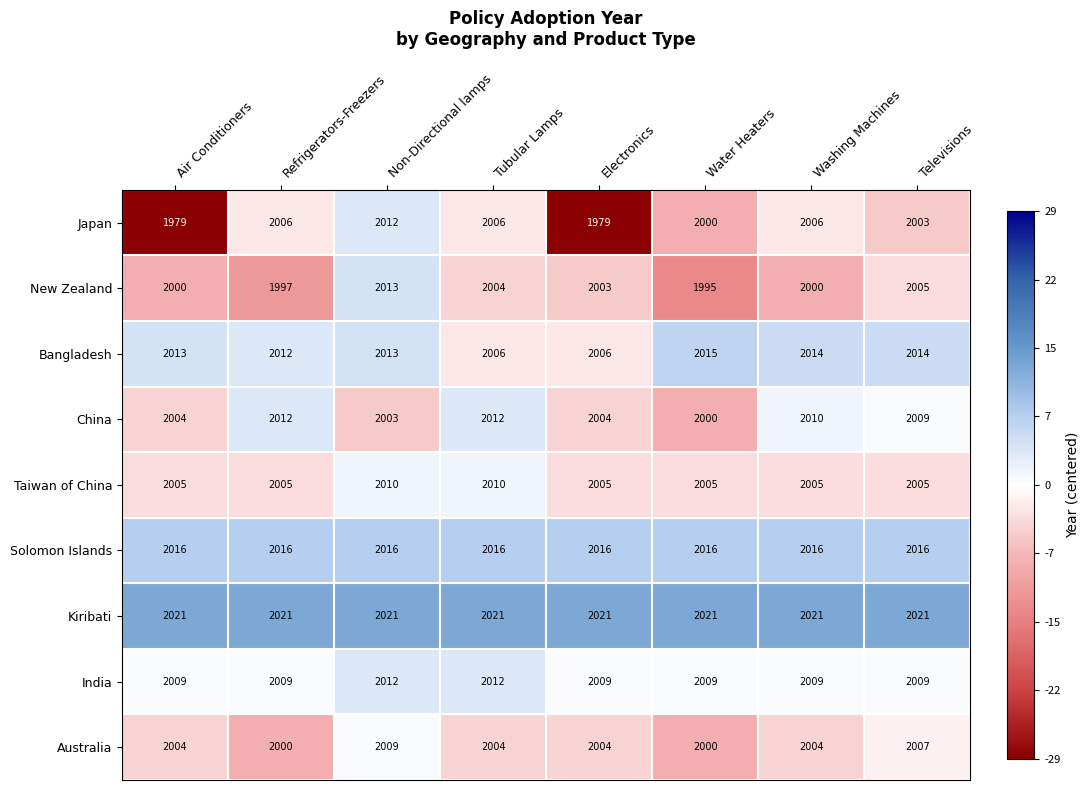

The Australia series shows 2004 at Electronics. True or false?

True